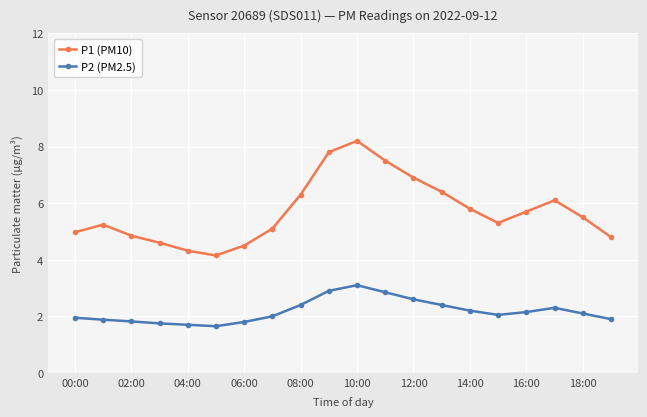

Which series has the largest total across all categories?

P1 (PM10)